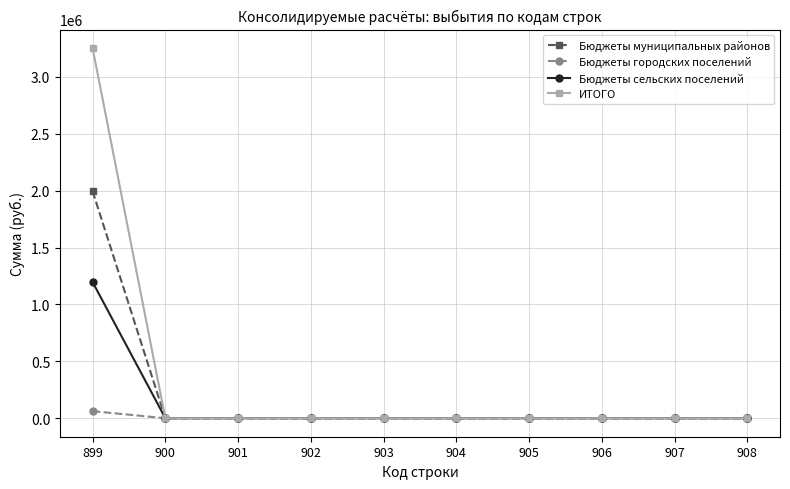

Which series has the widest spread of values?

ИТОГО